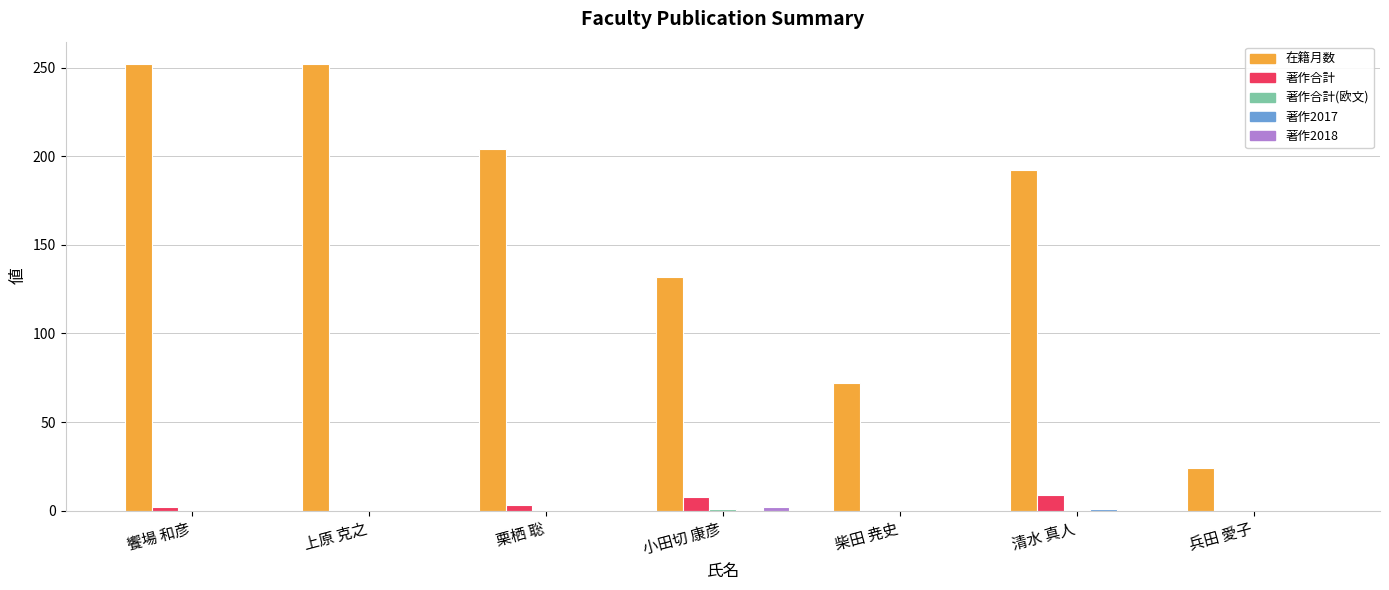

Which series has the largest total across all categories?

在籍月数